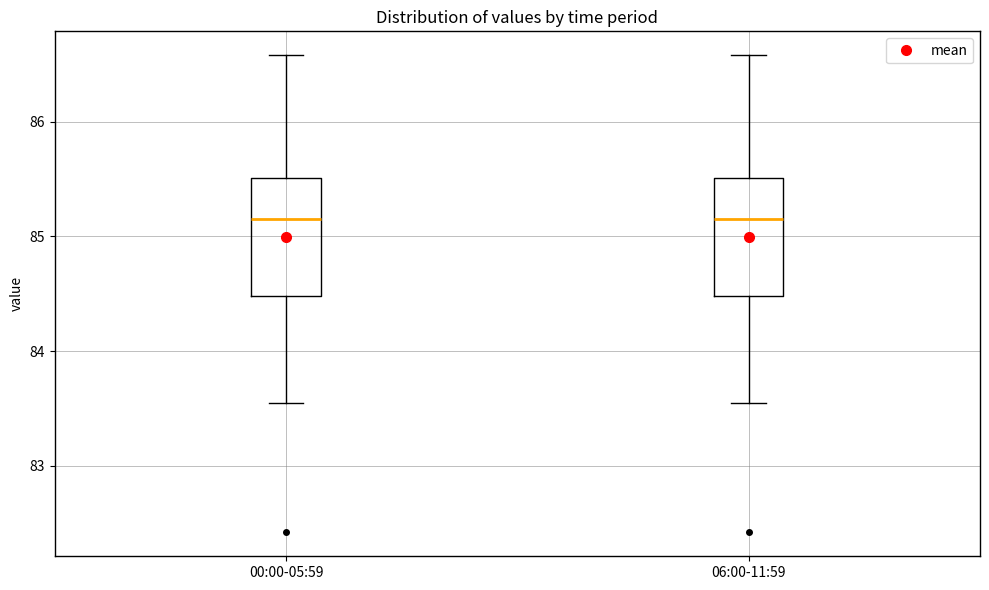

Where does the lower whisker of the box for 00:00-05:59 end on the y-axis? The values are not printed on the chart, so give them approximately, as read against the axis.

83.6